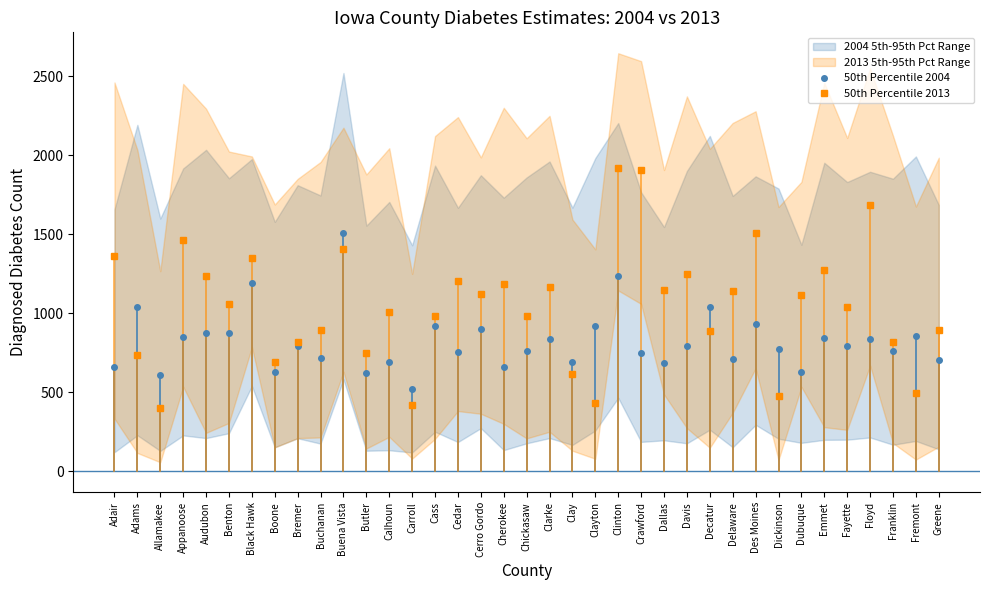

Rank the series by their average value, from highest to lowest.

50th Percentile 2013, 50th Percentile 2004